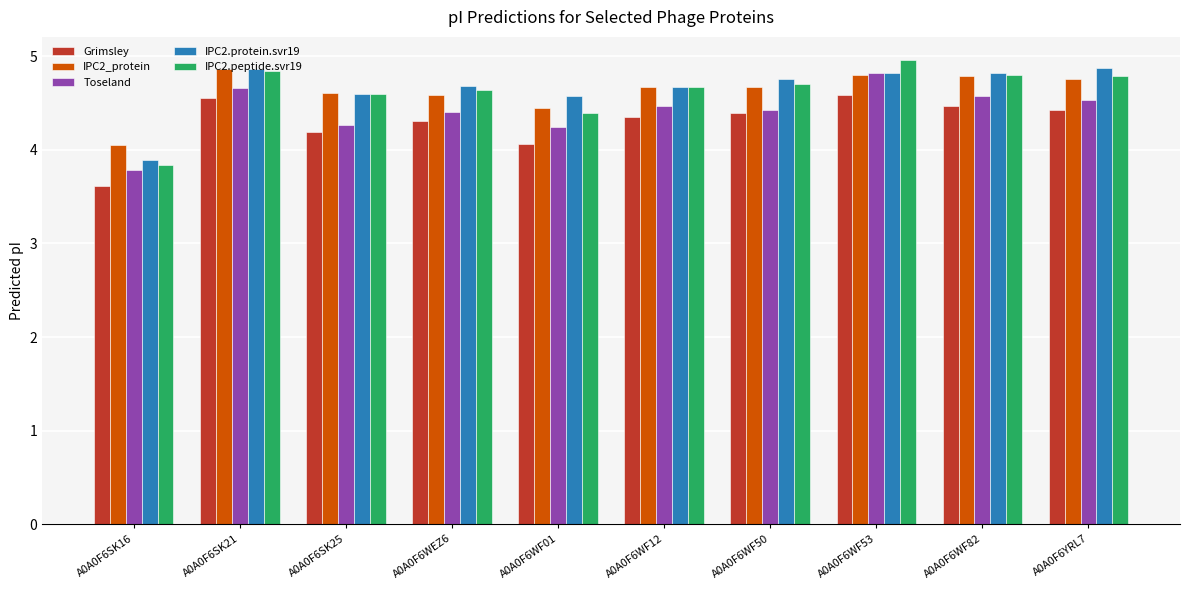

How many categories are shown in the chart?

10